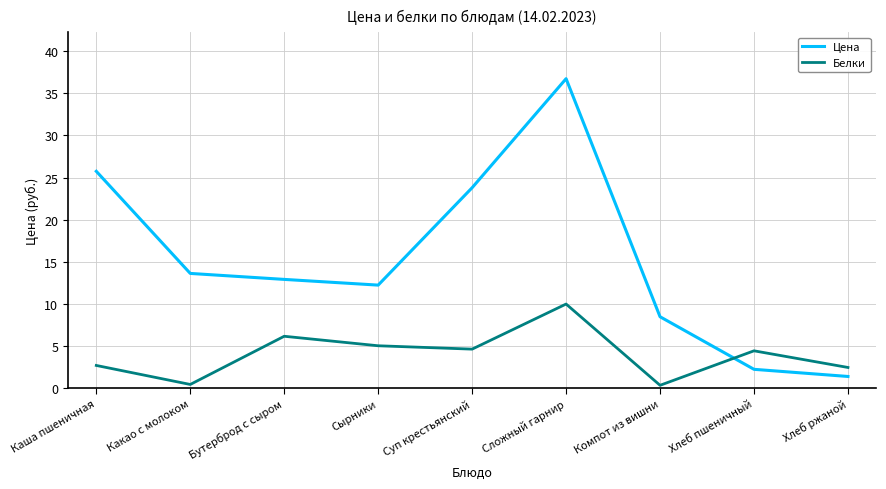

True or false: Белки and Цена cross at least once.

True